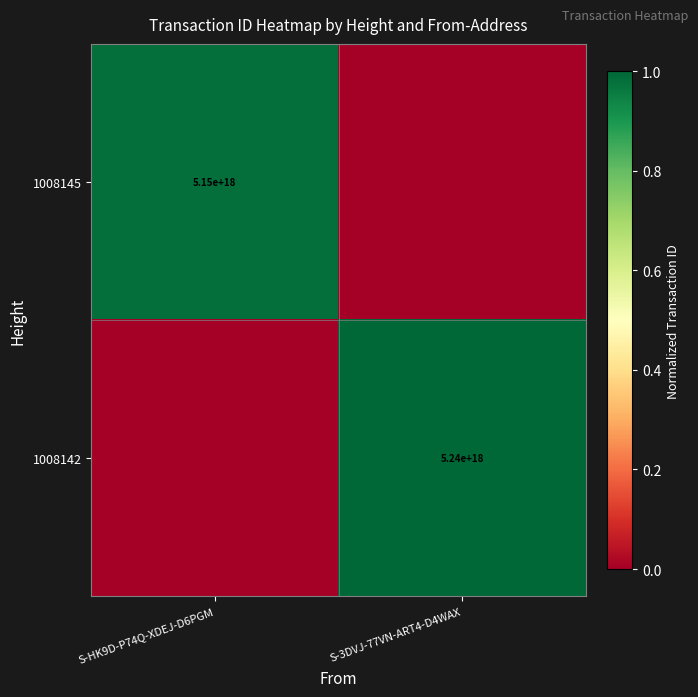

The value of 1008142 at S-3DVJ-77VN-ART4-D4WAX is 8716572823595388928. True or false?

False